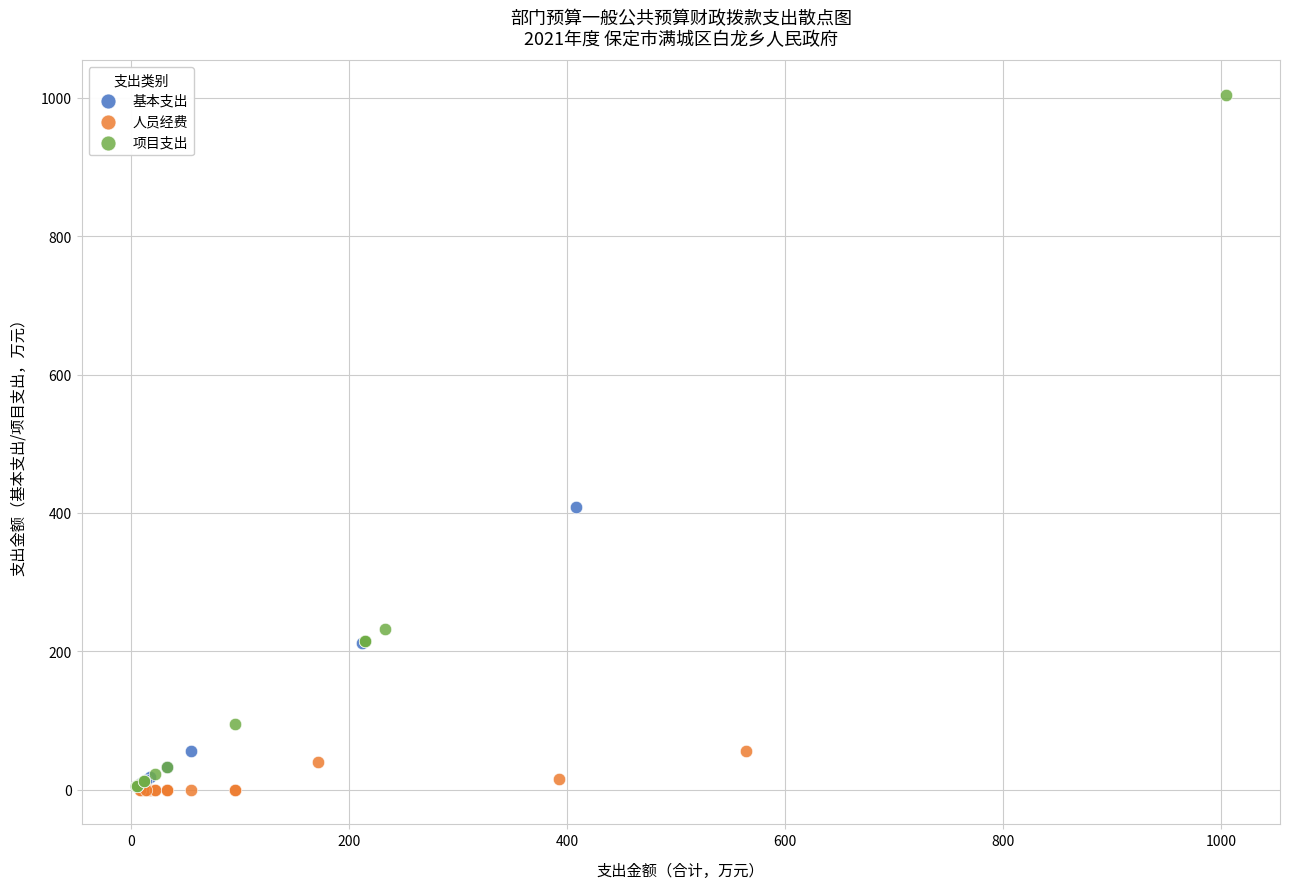

Which series has the largest Y range (max minus min)?

项目支出